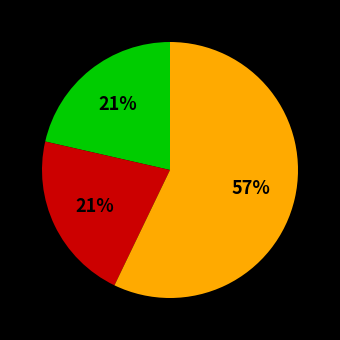

Count the number of slices in the pie.

3